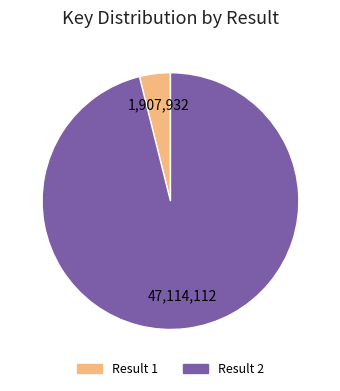

Is there a majority slice in this chart?

Yes